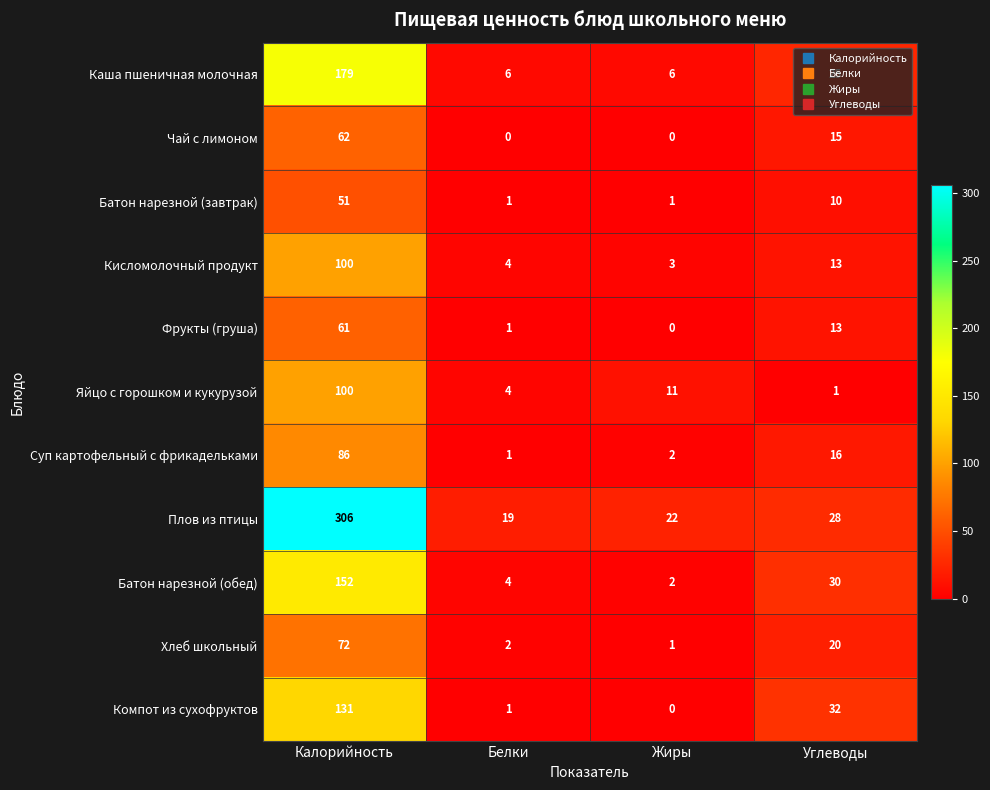

Between Калорийность and Белки, which series saw the biggest shift?

Плов из птицы